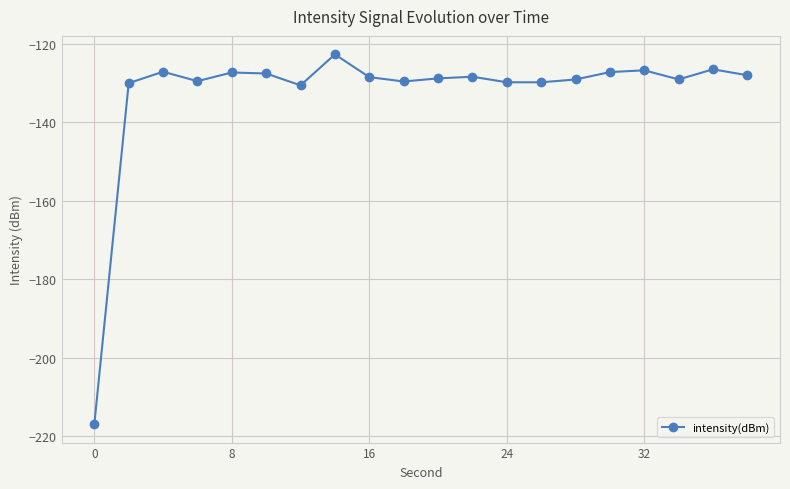

How many series are shown in this chart?

1